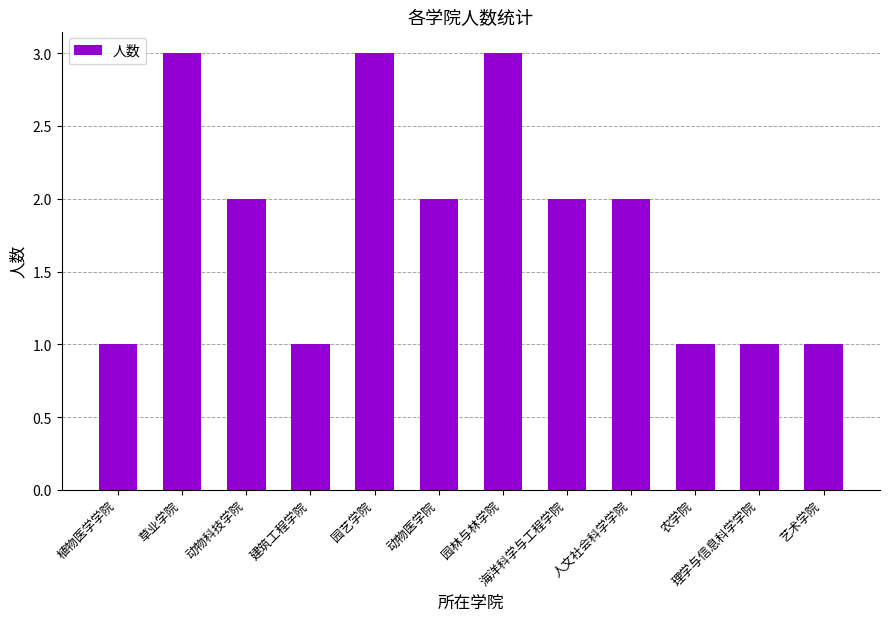

Reading left to right, extract all data points from this chart.

1	3	2	1	3	2	3	2	2	1	1	1